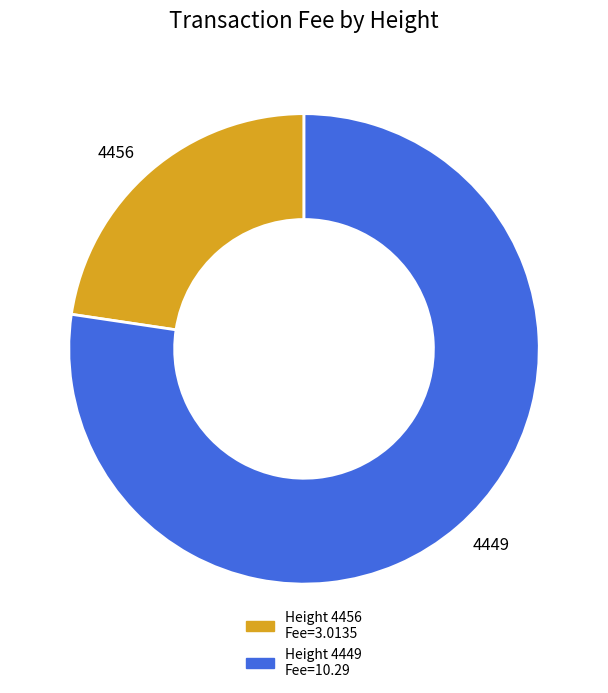

Count the number of slices in the pie.

2